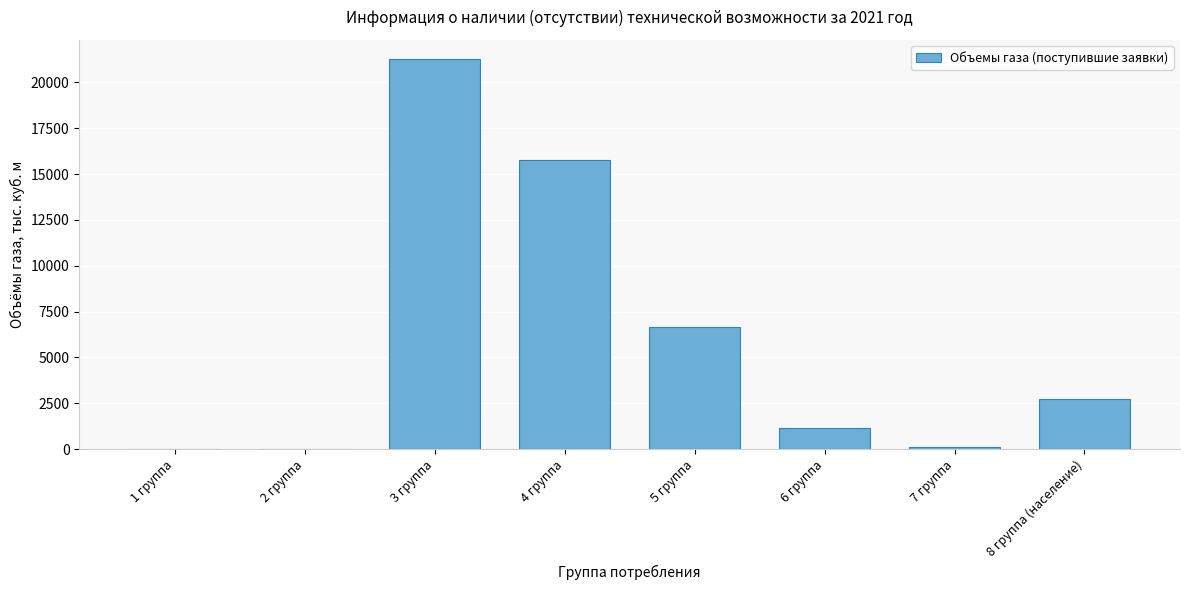

Reading right to left, list all the values displayed in this chart.

8 группа (население)=2717.5	7 группа=103.7	6 группа=1157.2	5 группа=6641.5	4 группа=15777.1	3 группа=21254.4	2 группа=0.0	1 группа=0.0